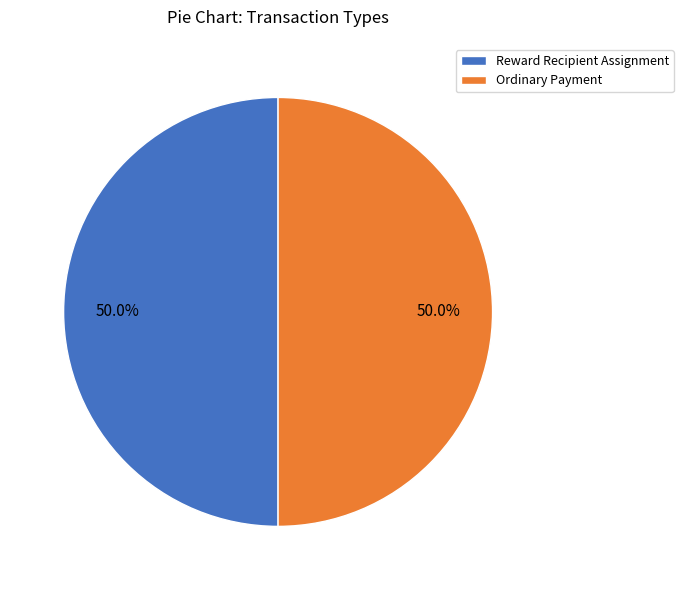

Combined, what portion of the pie is Reward Recipient Assignment and Ordinary Payment?

100.0%